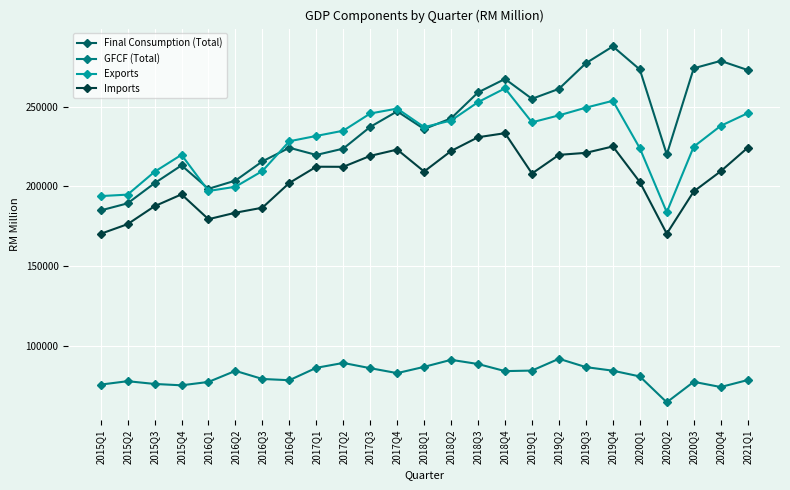

What position from the right is 2018Q4?

10